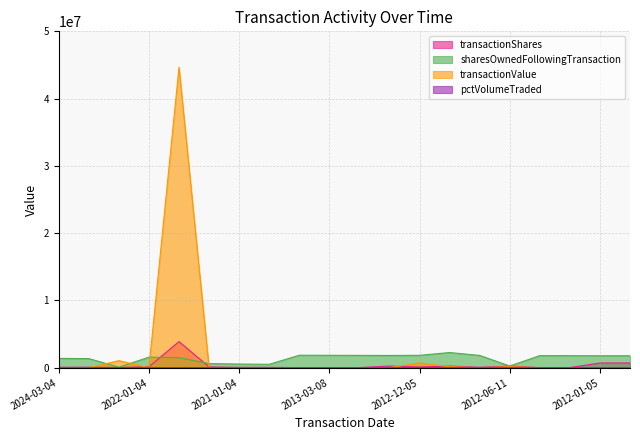

What is the total value across all series at 2020-01-03?

573720